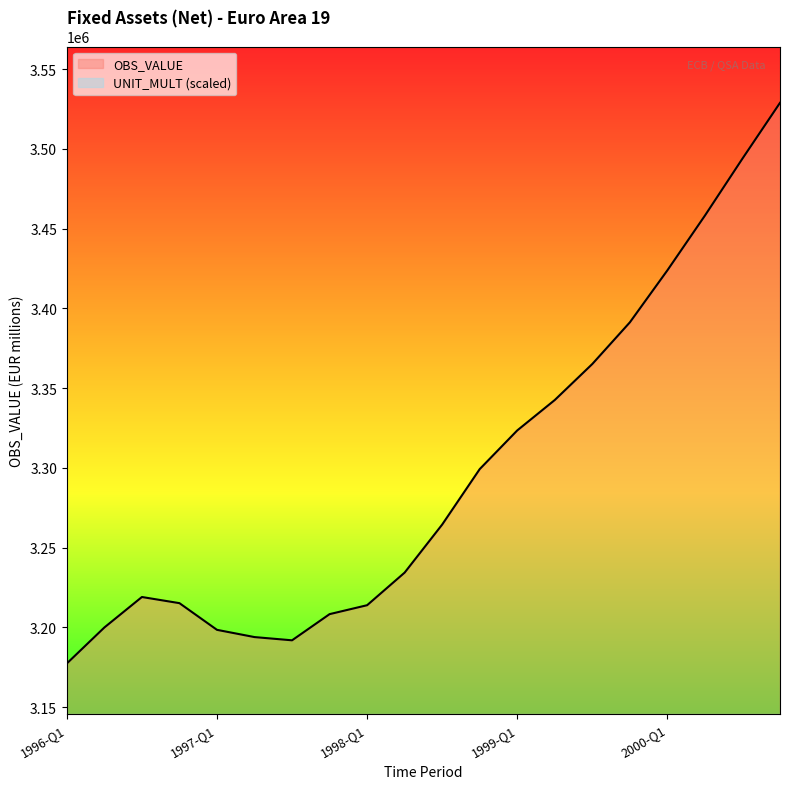

What is the ratio of the value at 1999-Q1 to the value at 1999-Q4?

1.0